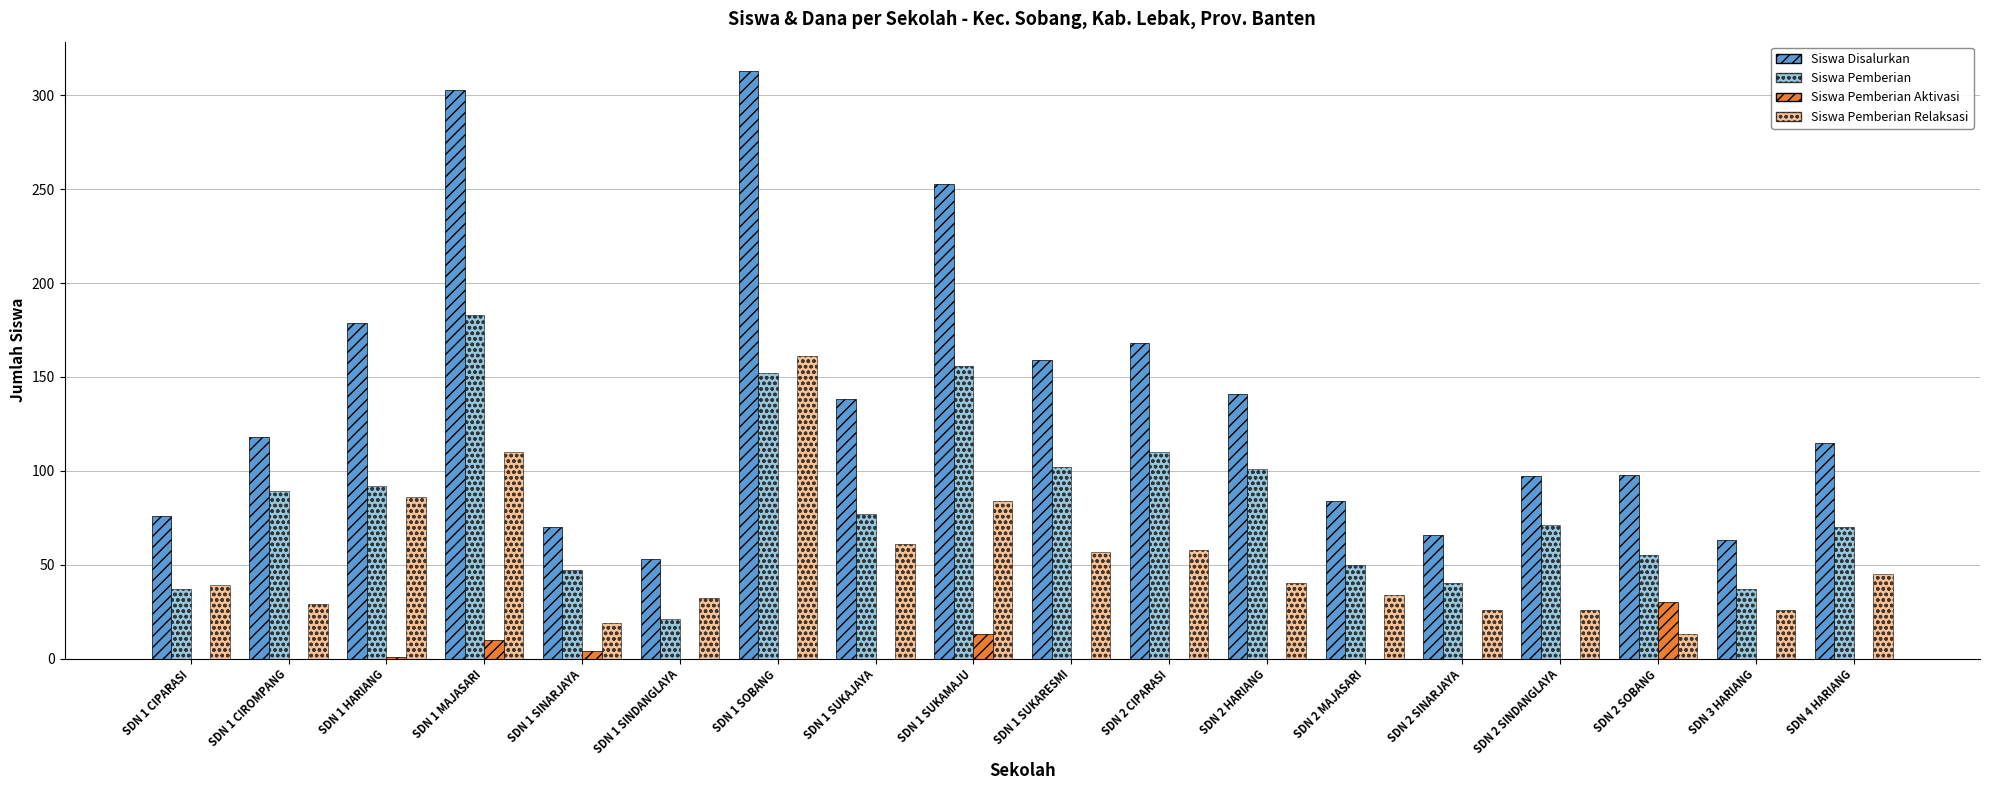

What is the spread (max minus min) of values at SDN 1 SINDANGLAYA?

53